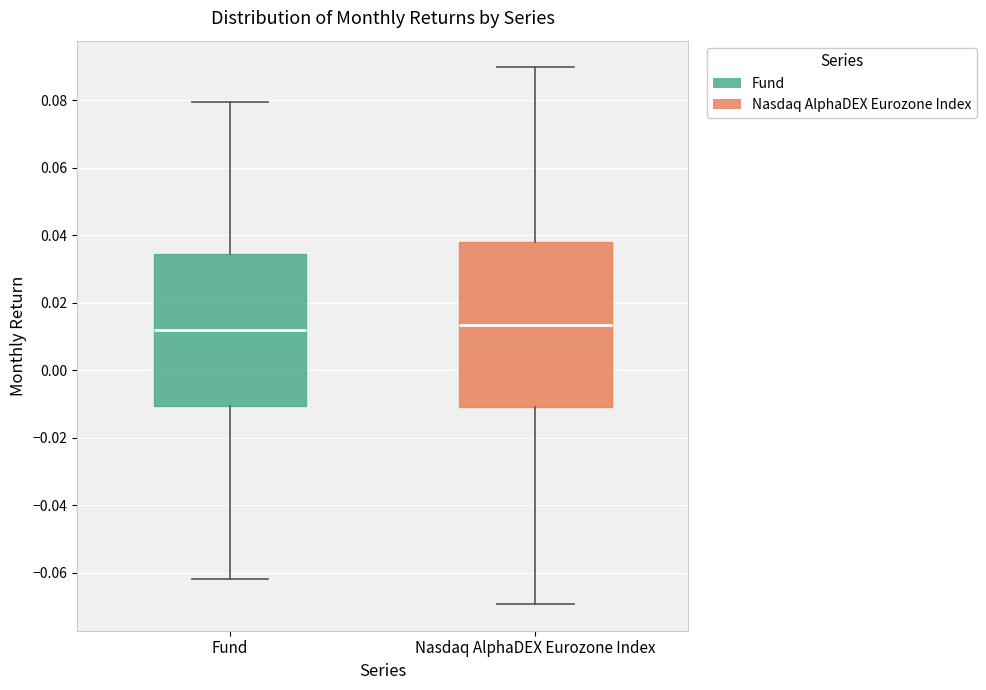

Which box is the tallest, from its lower edge to its upper edge?

Nasdaq AlphaDEX Eurozone Index